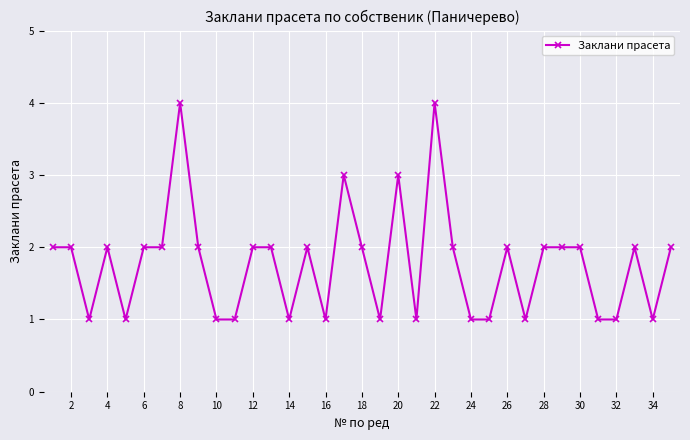

What is the difference between the second highest and minimum values?

3